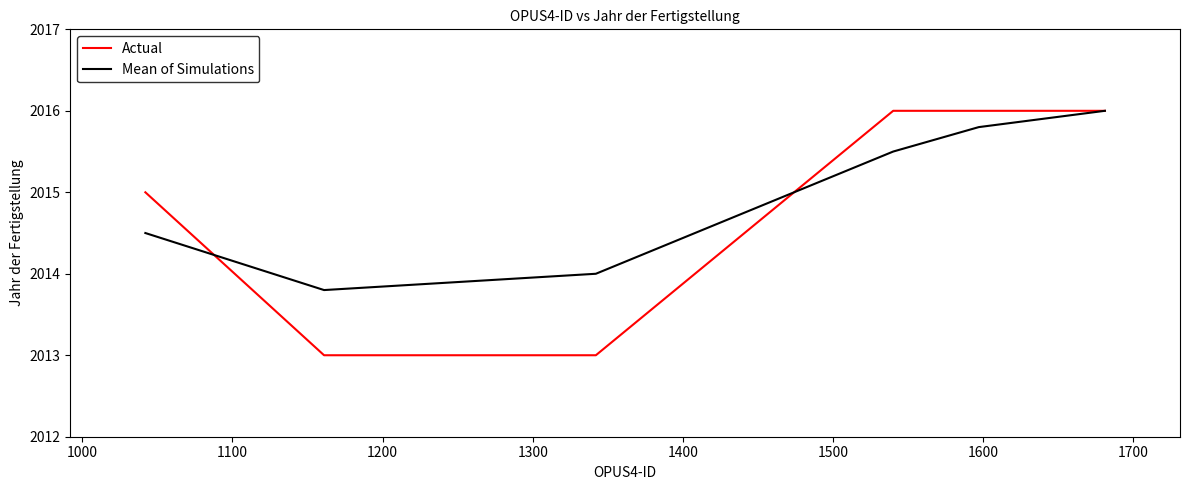

What is the smallest value displayed?

2013.0